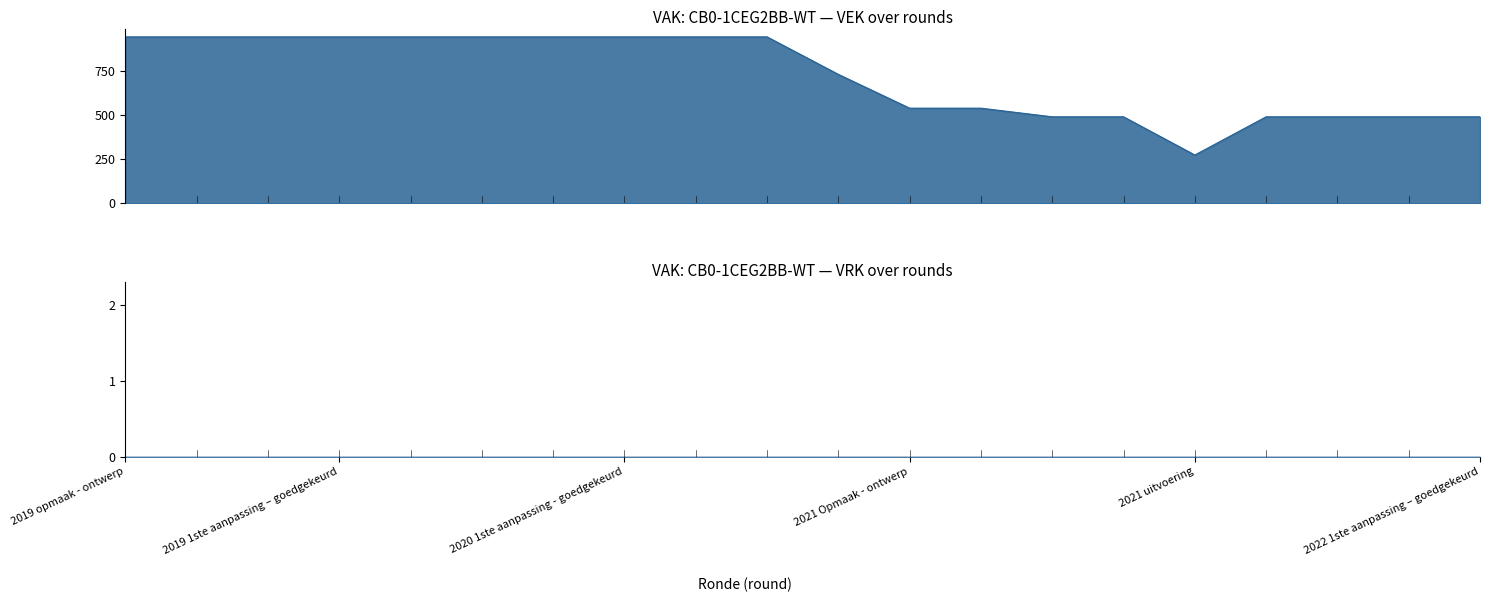

What is the sum of all values?

14482